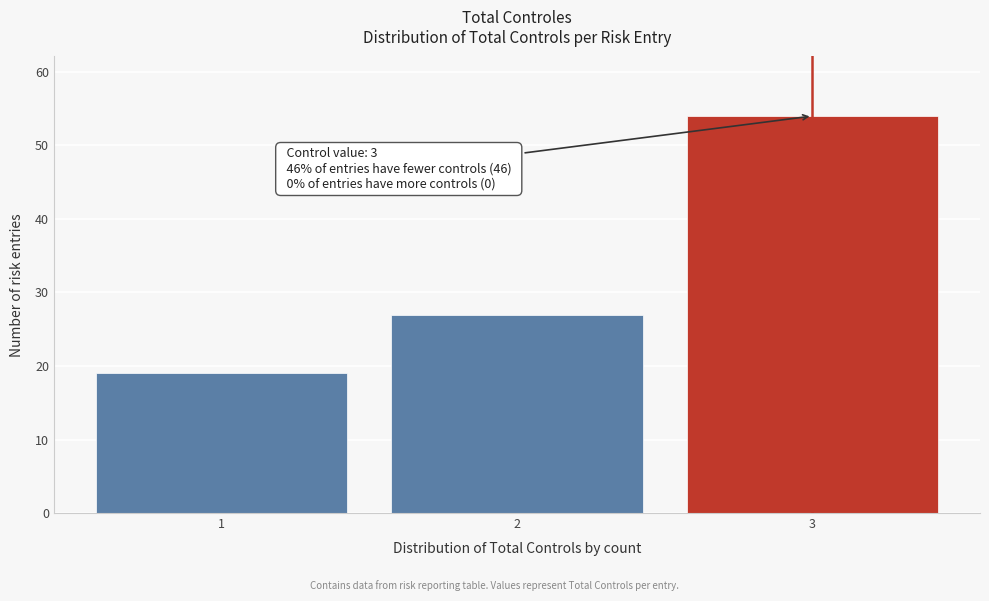

Which range on the x-axis has the tallest bar?

2.5 to 3.5